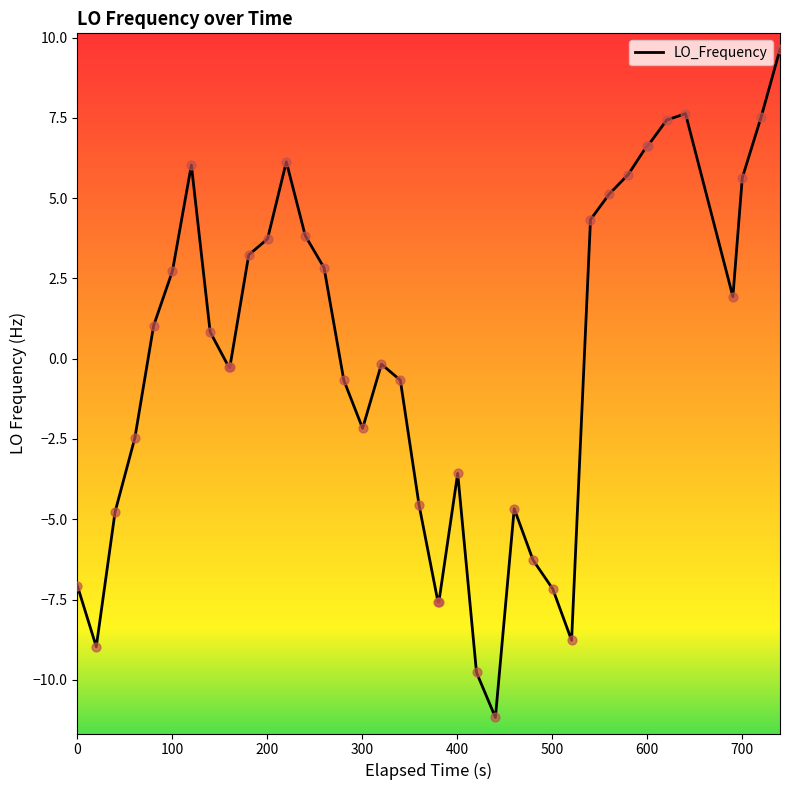

What is the difference between the maximum and minimum values?

20.8